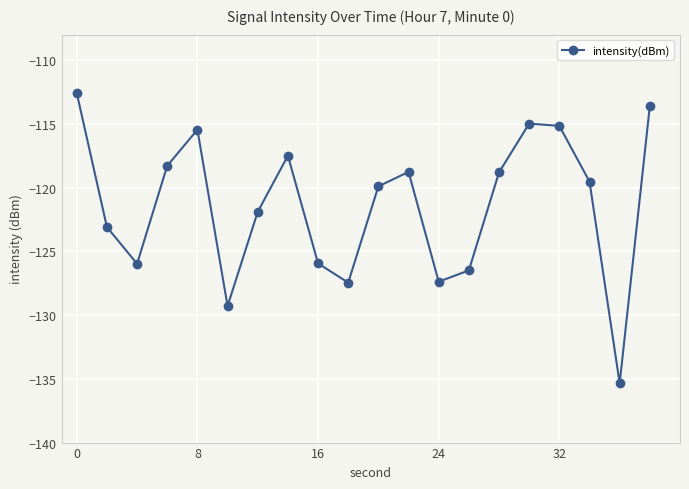

How many points are higher than both their immediate neighbors (excluding endpoints)?

4